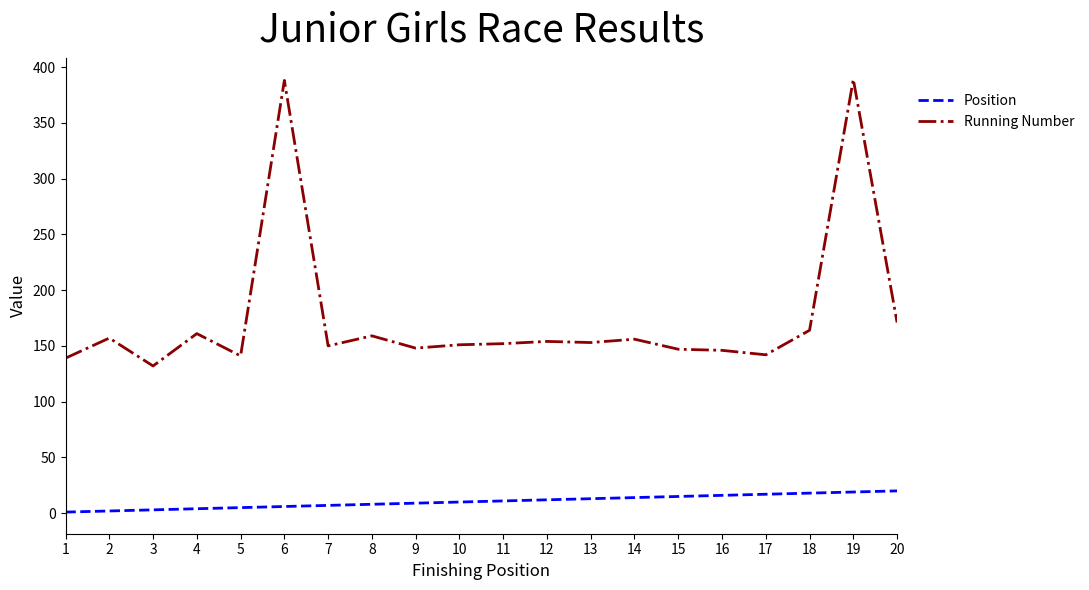

Which series has the largest range (max minus min)?

Running Number